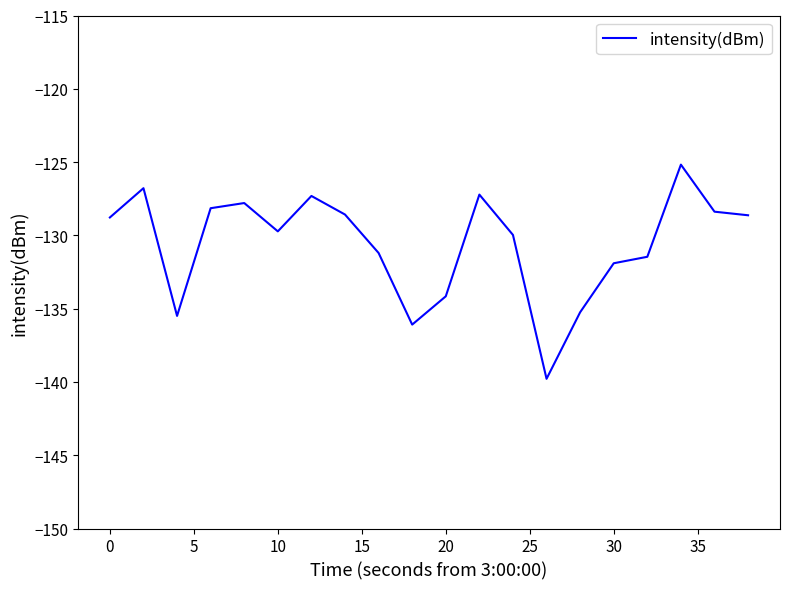

What is the greatest value displayed?

-125.2